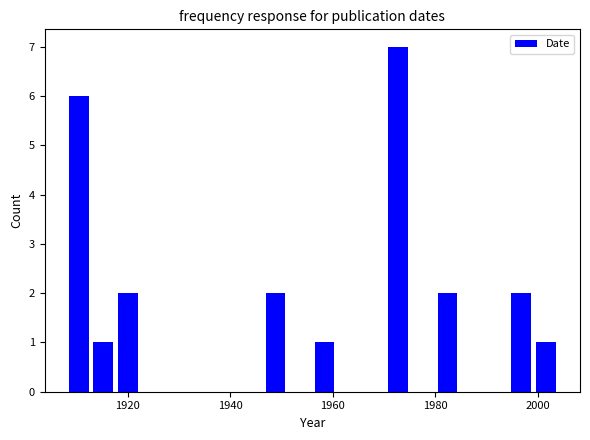

Read against the x-axis, roughly where is the centre of the tallest bar?

1972